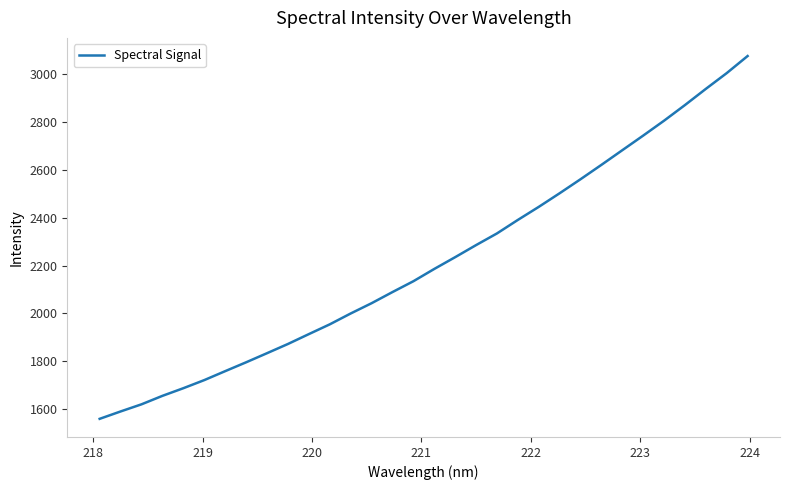

True or false: there are more than 1 points higher than both neighbors.

False